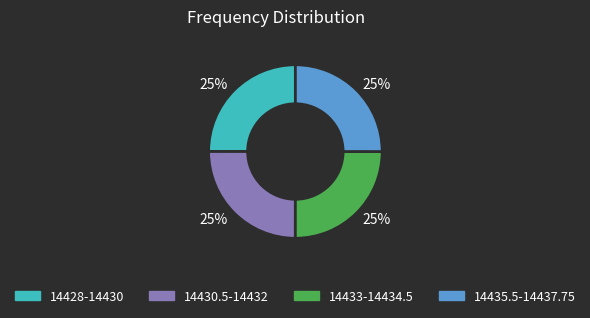

To the nearest percent, what portion does 14430.5-14432 represent?

25%